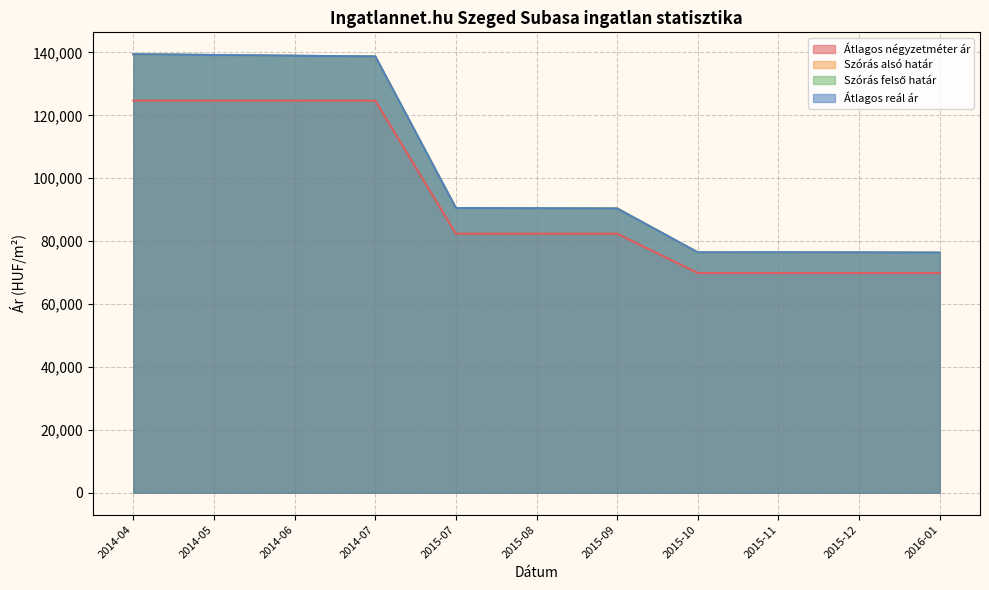

What is the minimum value shown in the chart?

69875